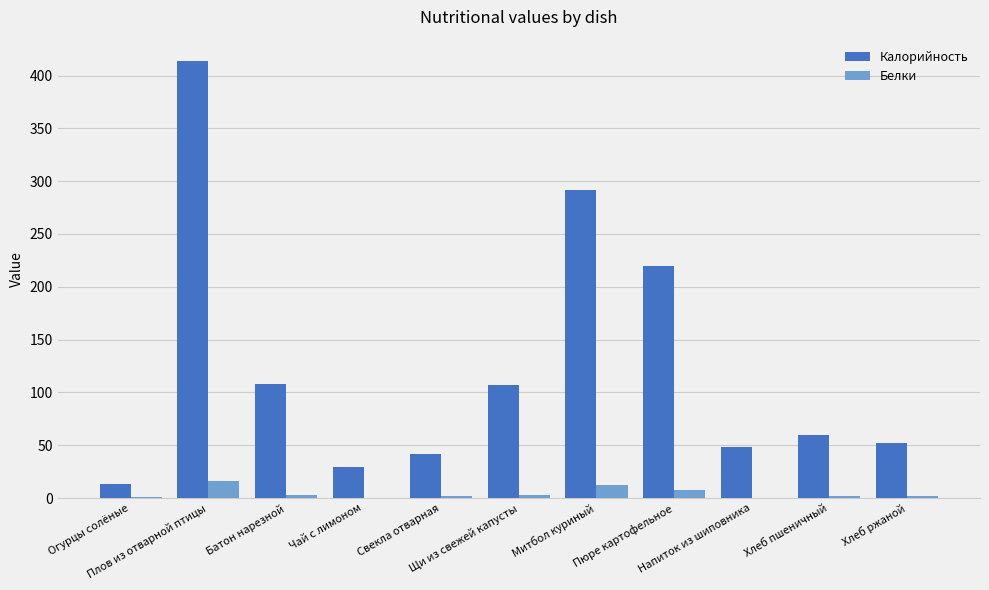

What is the average value of the Калорийность series?

125.8